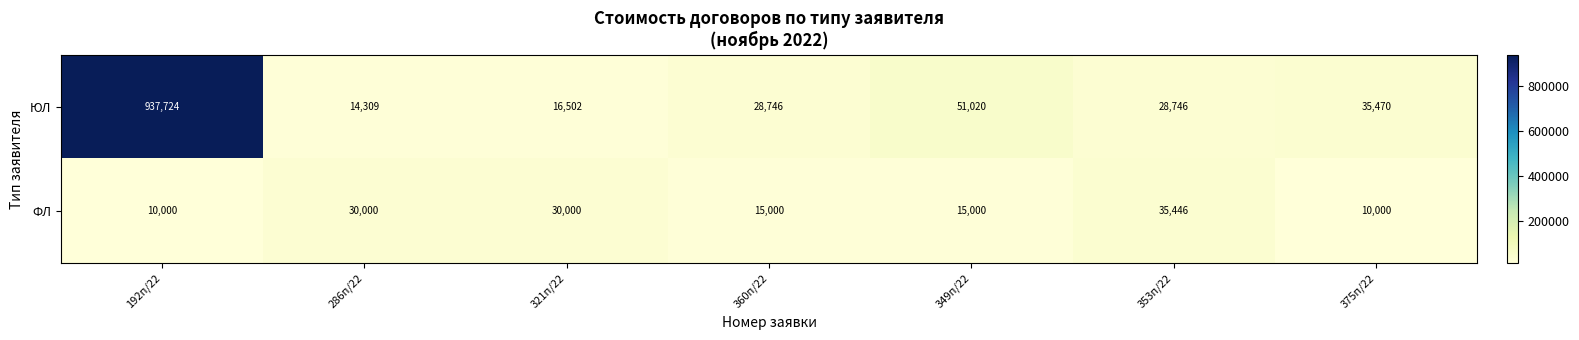

At how many categories does at least one series exceed 802797?

1